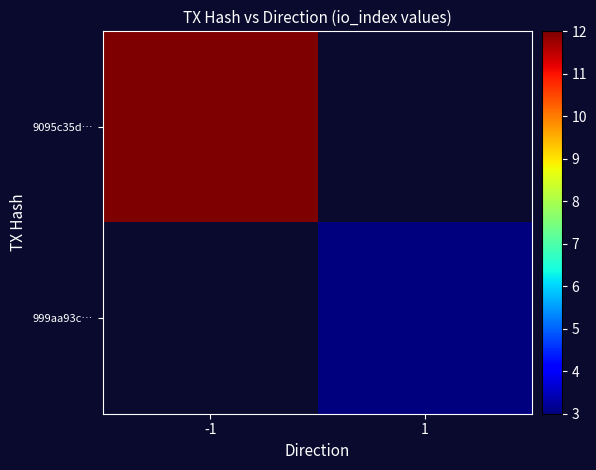

How many distinct data groups are displayed?

2